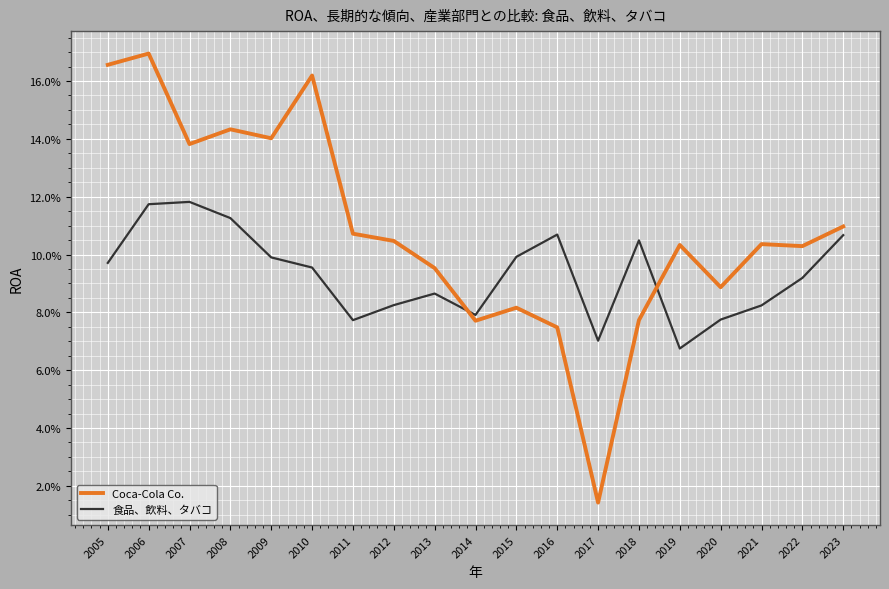

What are all the series names shown in the legend?

Coca-Cola Co., 食品、飲料、タバコ